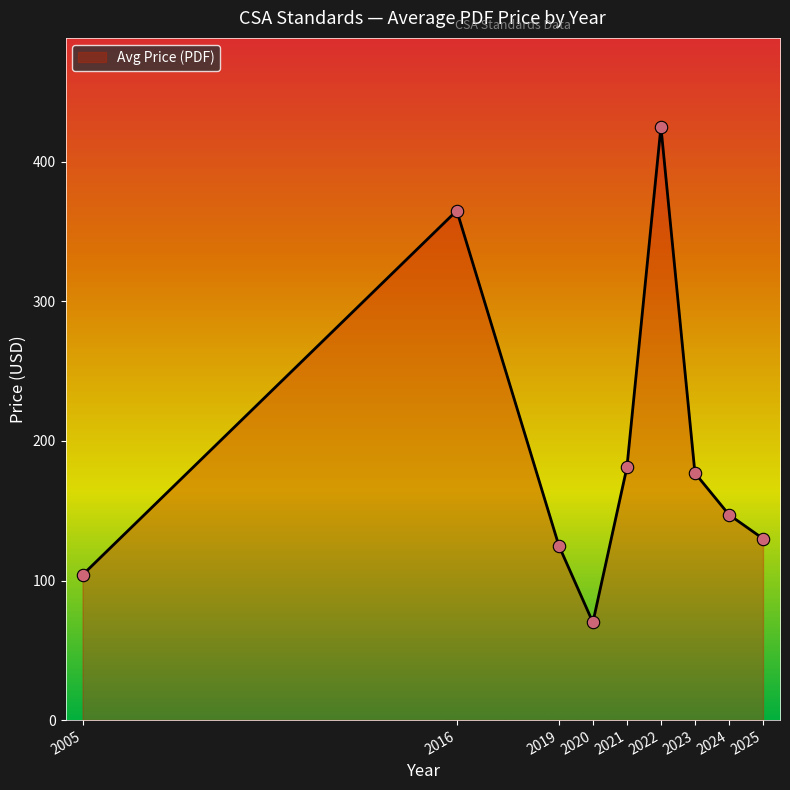

What is the ratio of the value at 2023 to the value at 2024?

1.2